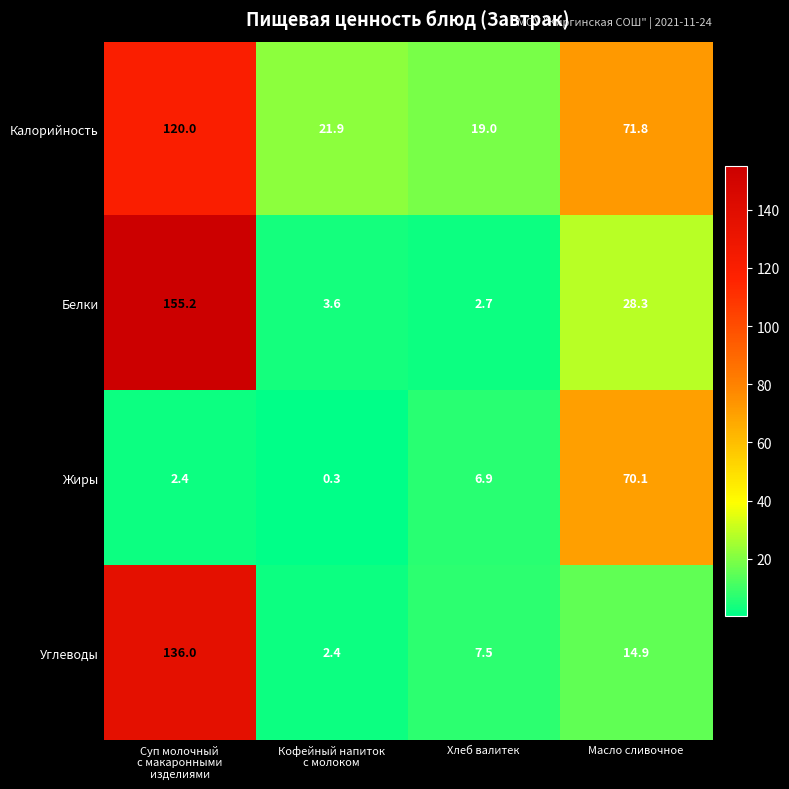

At Хлеб валитек, list the series in order from largest to smallest.

Калорийность, Углеводы, Жиры, Белки